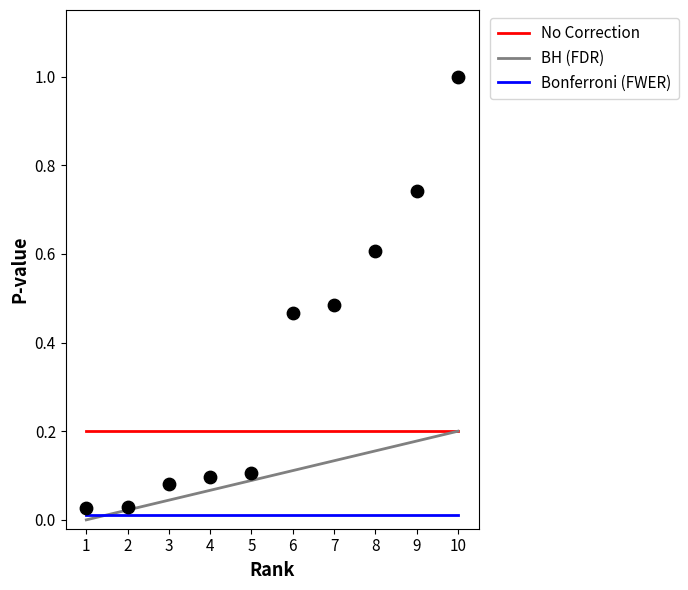

What is the range of X values (max minus min)?

9.0